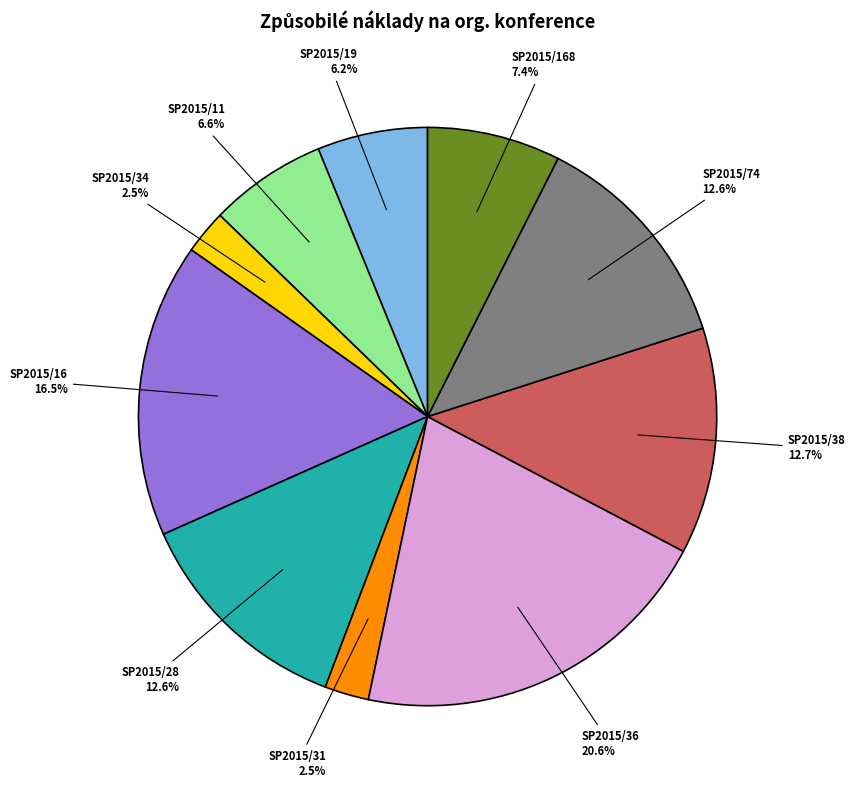

Which has a higher value, SP2015/34 or SP2015/19?

SP2015/19